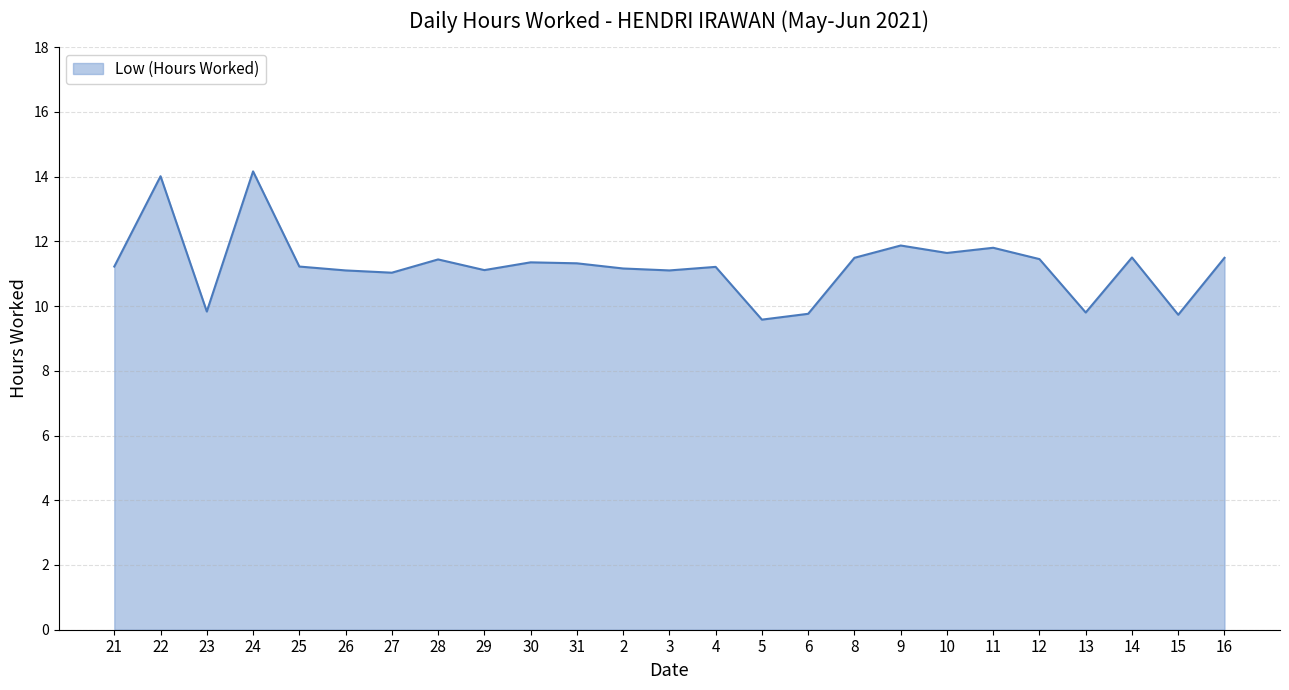

Approximately how many times larger is the value at 3 compared to 27?

1.0